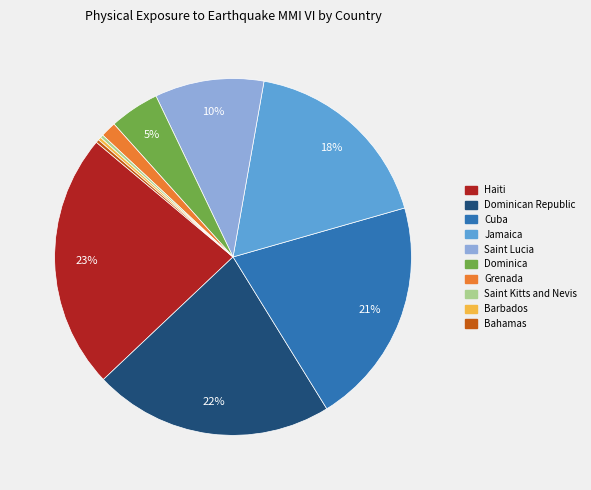

Is the sum of Dominican Republic and Bahamas greater than half?

No